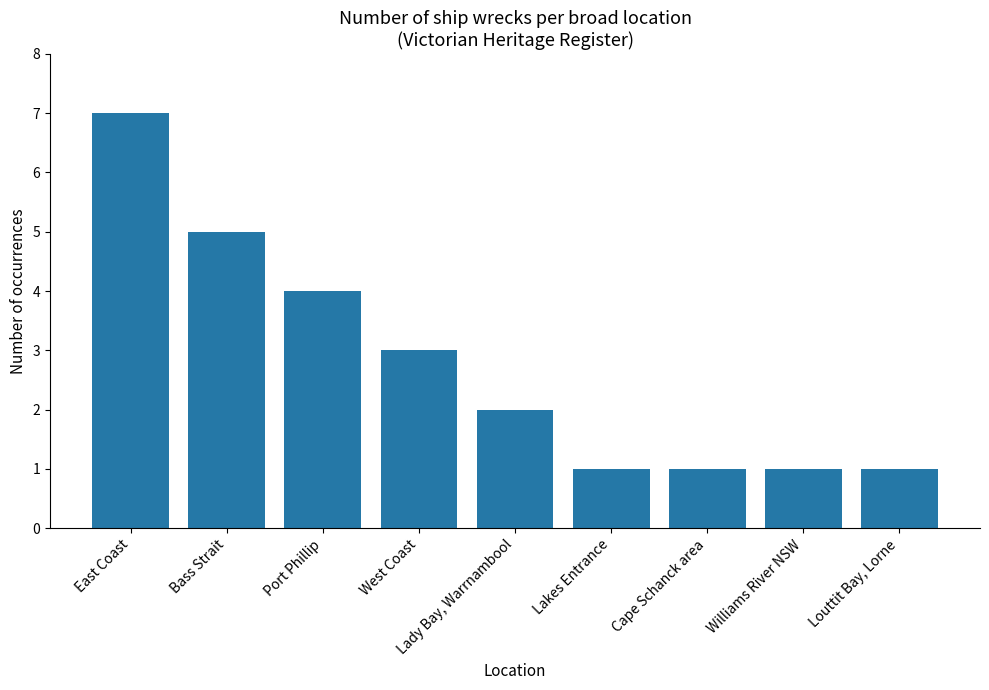

What is the label of the 8th bar from the left?

Williams River NSW